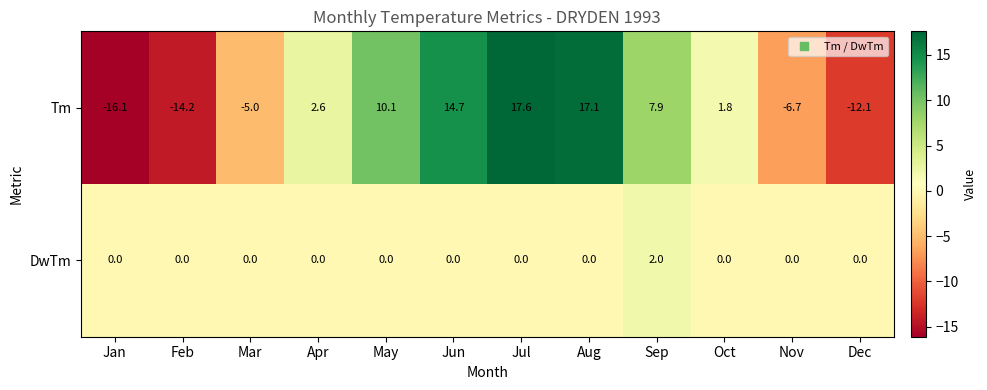

Where does the Tm series first go above 2?

Apr